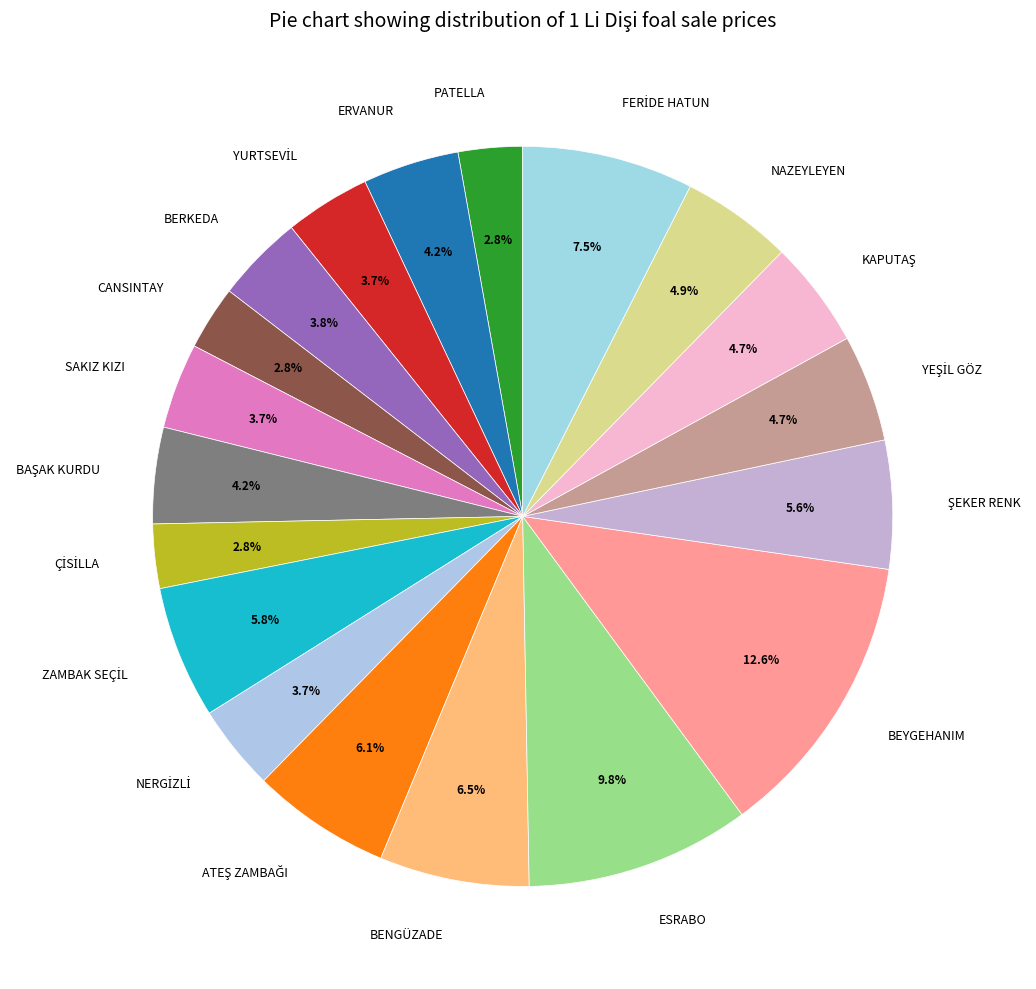

How much of the chart is everything except ESRABO?

90.2%